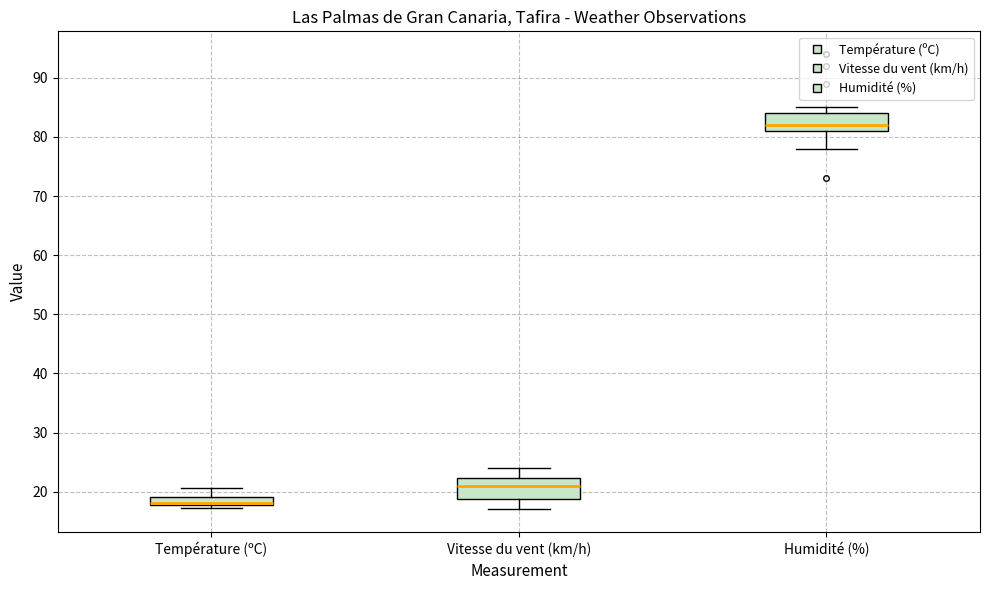

Where is the upper edge of the box for Température (ºC) on the y-axis? The values are not printed on the chart, so give them approximately, as read against the axis.

19